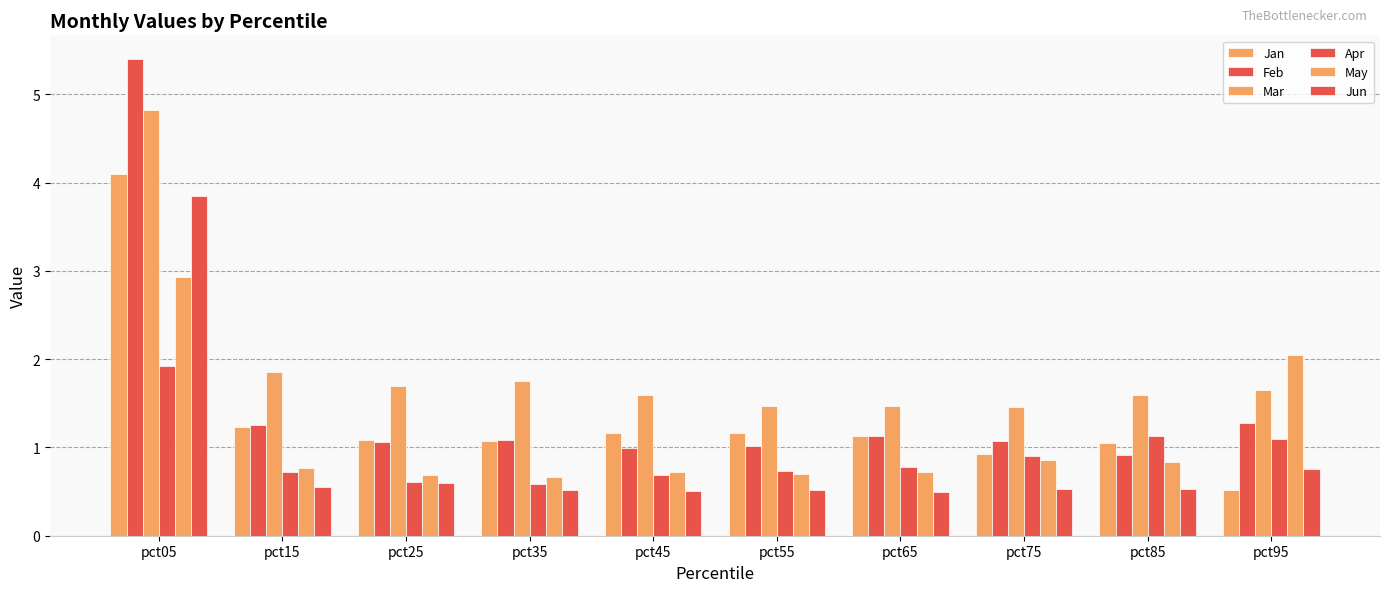

Is it true that Feb equals 1.4 at pct75?

False